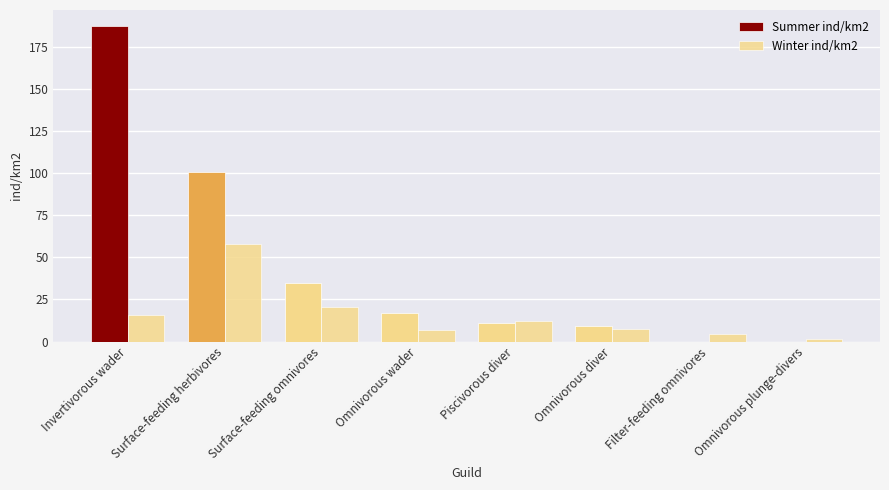

Count the number of data series in this chart.

2